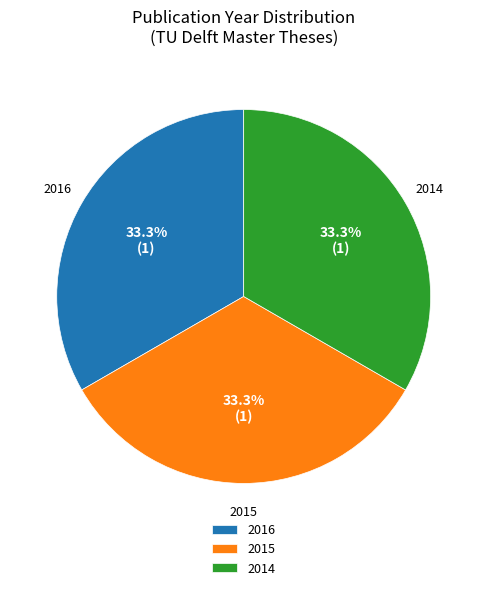

Does 2016 account for over 50% of the chart?

No